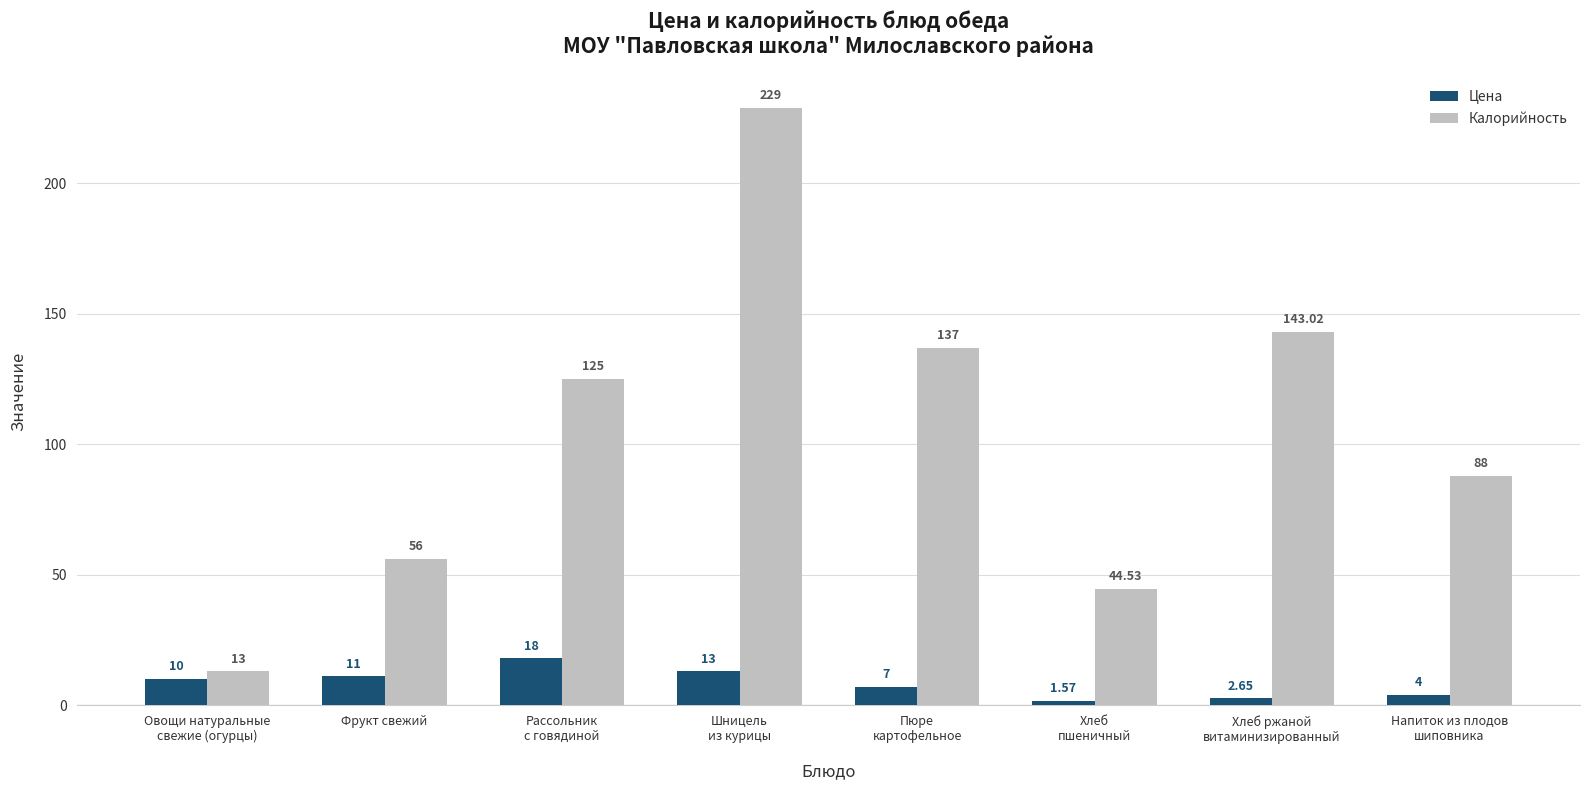

Rank the series at Овощи натуральные
свежие (огурцы) from lowest to highest value.

Цена, Калорийность